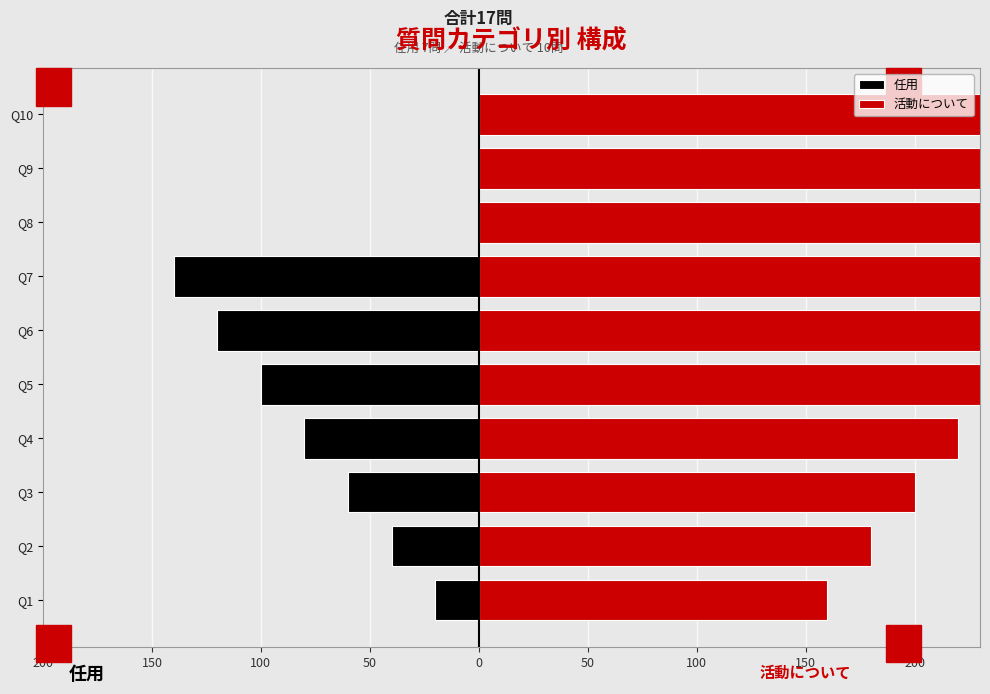

What is the value of the 活動について bar at the 4th from the left?

220